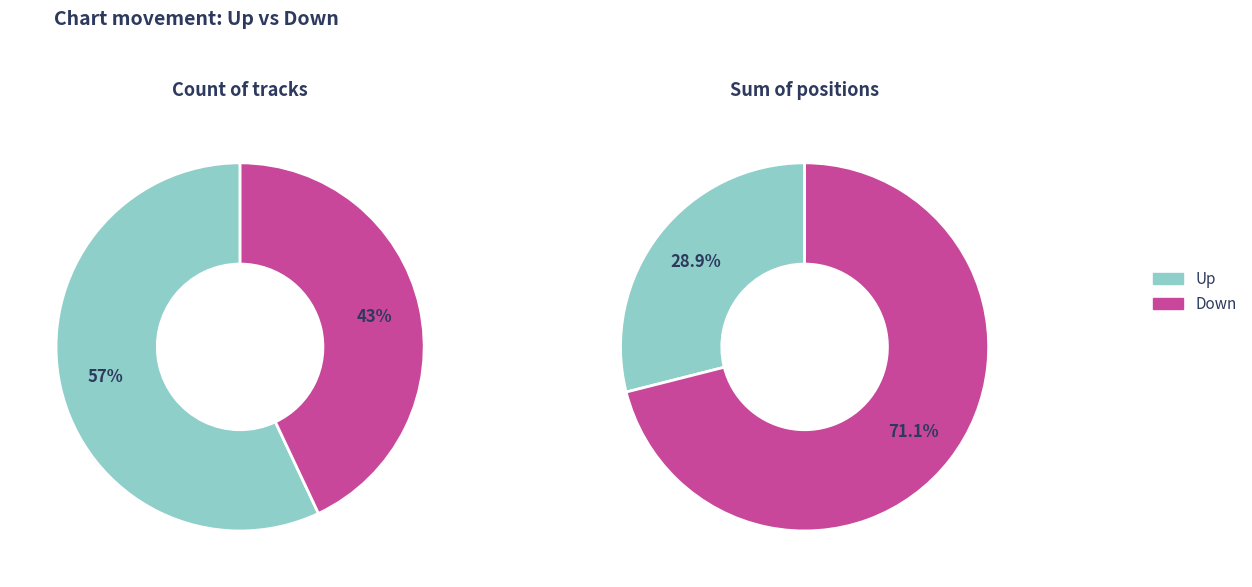

What is the change in value from up to down?

-14